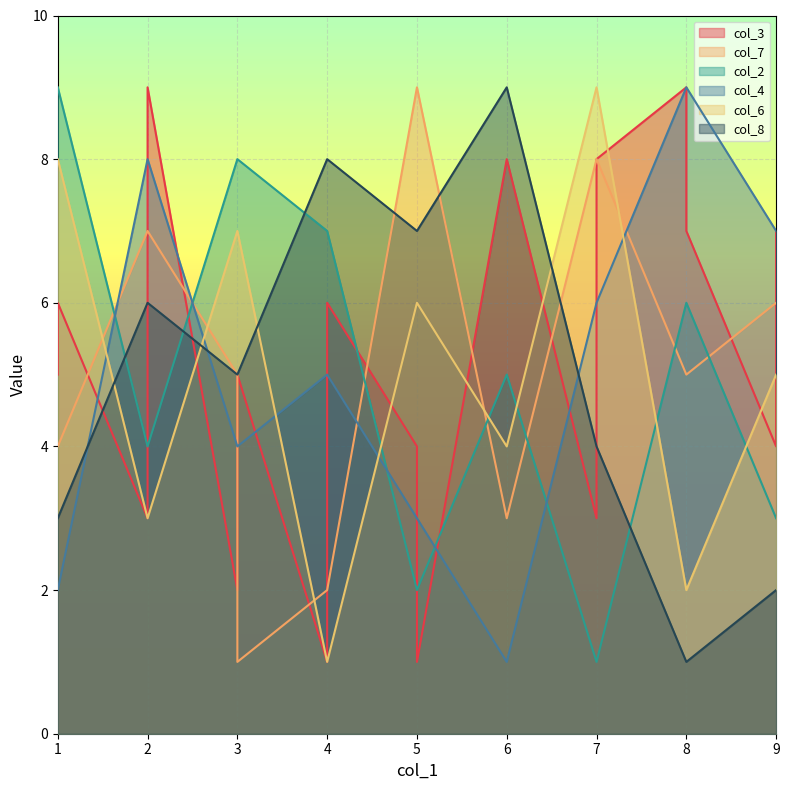

Is it true that col_8 equals 1 at 6?

False